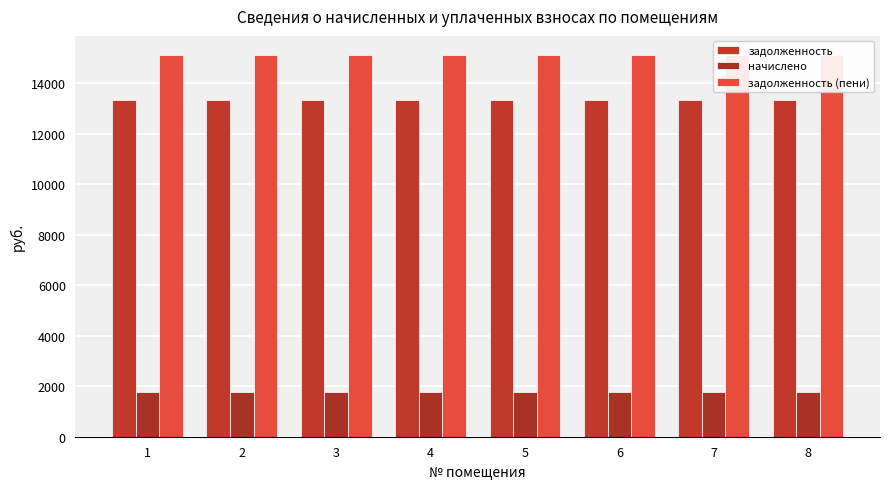

Reading left to right, list all the values displayed in this chart.

задолженность: 1=13353.6	2=13353.6	3=13353.6	4=13353.6	5=13353.6	6=13353.6	7=13353.6	8=13353.6
начислено: 1=1769.0	2=1769.0	3=1769.0	4=1769.0	5=1769.0	6=1769.0	7=1769.0	8=1769.0
задолженность (пени): 1=15122.6	2=15122.6	3=15122.6	4=15122.6	5=15122.6	6=15122.6	7=15122.6	8=15122.6